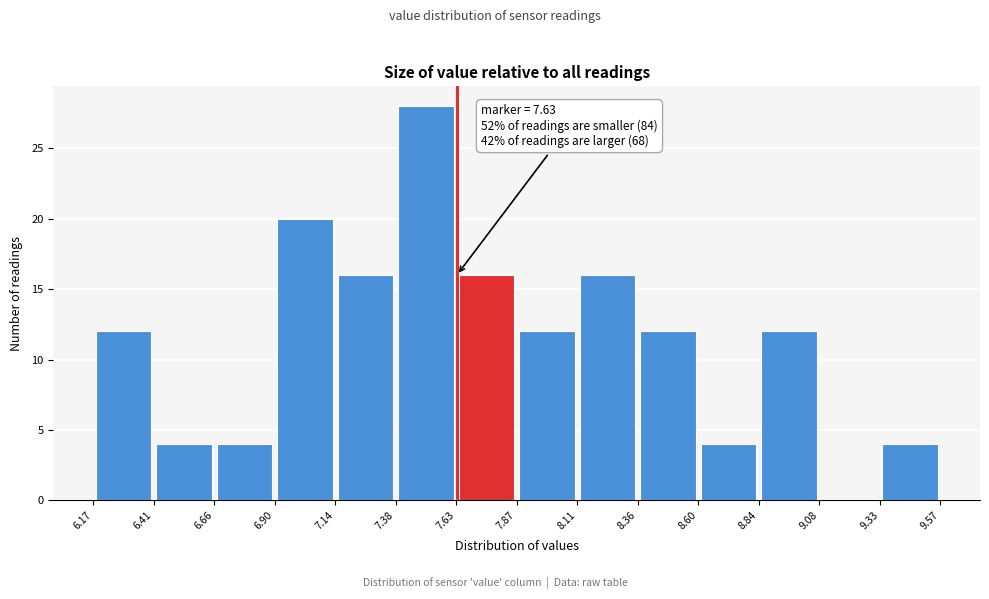

Over which range of the x-axis is the bar tallest?

7.38 to 7.63